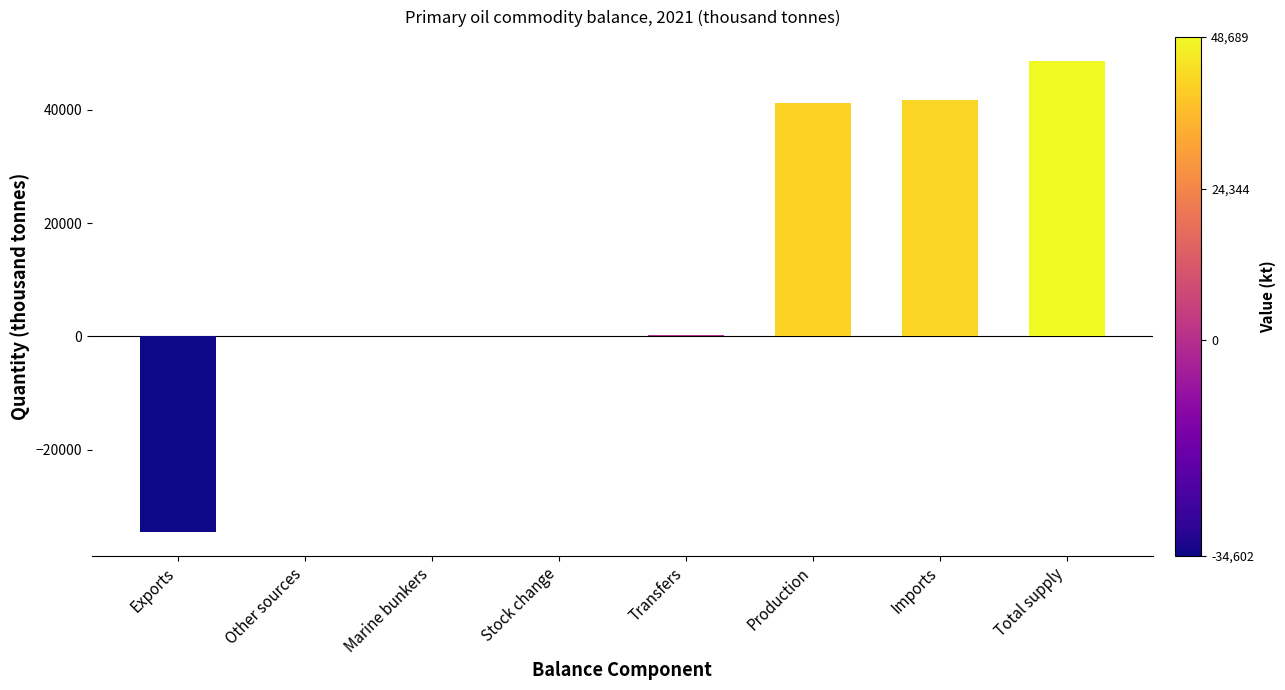

Are the bars horizontal?

No